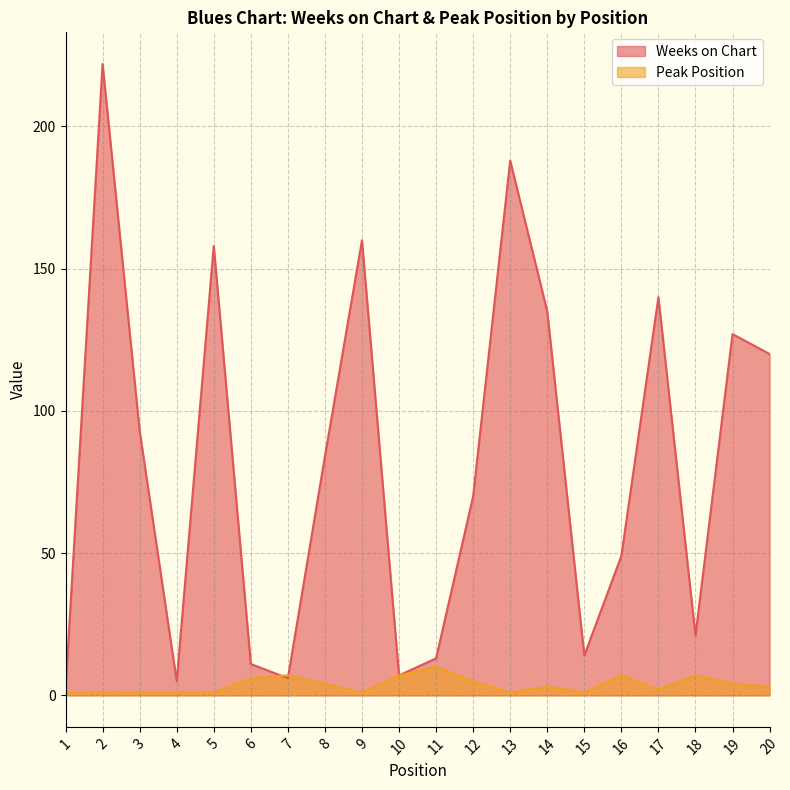

What is the total value across all series at 18?

28